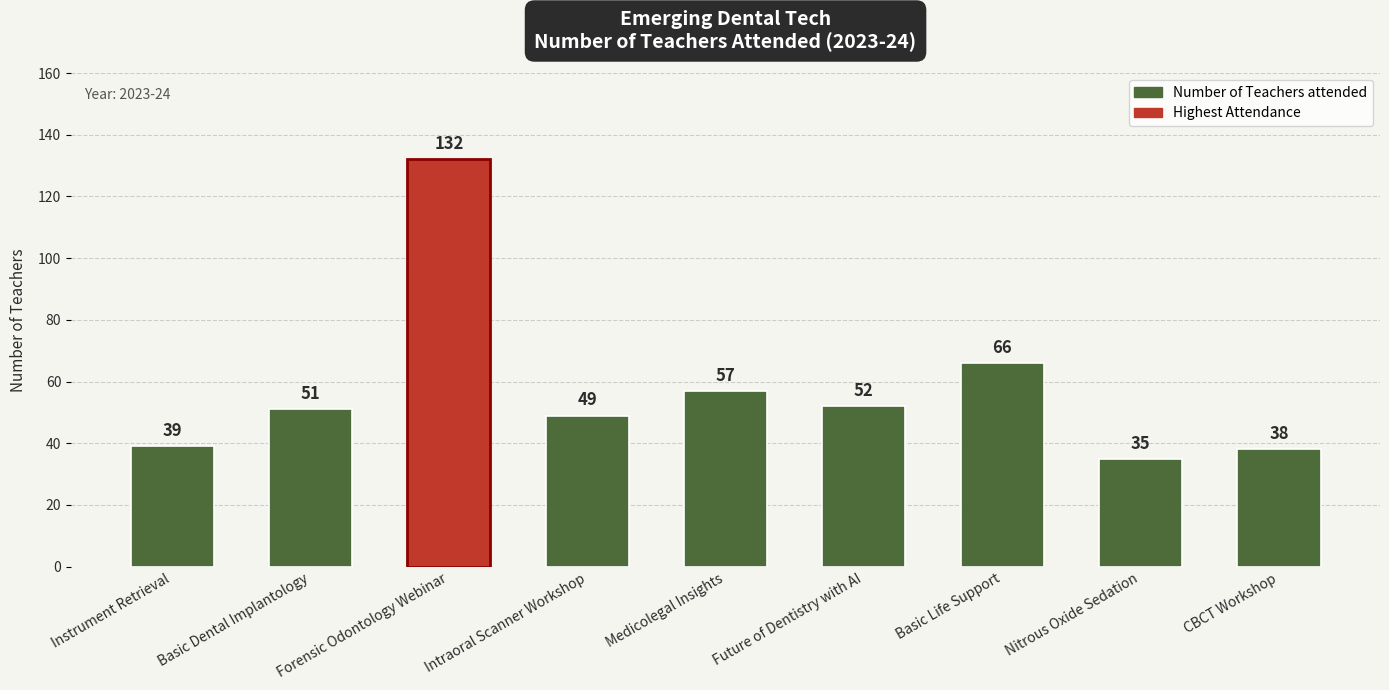

True or false: the data shows 27 at Future of Dentistry with AI.

False